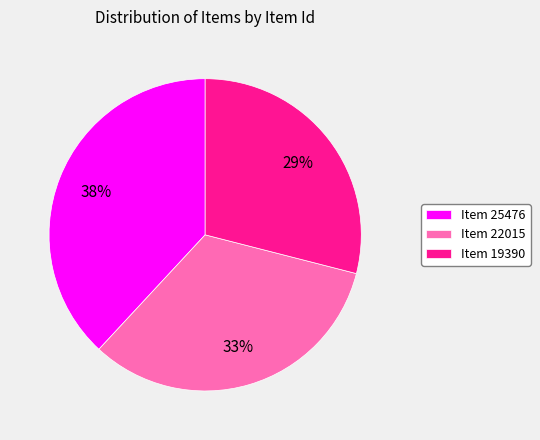

Do Item 25476 and Item 19390 together represent more than half of the pie?

Yes